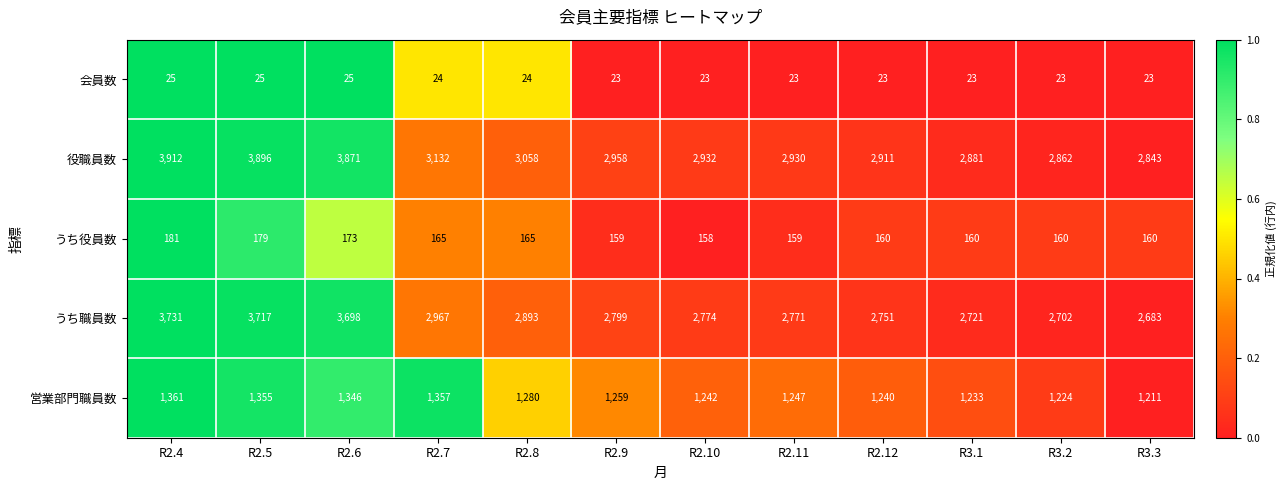

At which label does うち役員数 first exceed 160?

R2.4